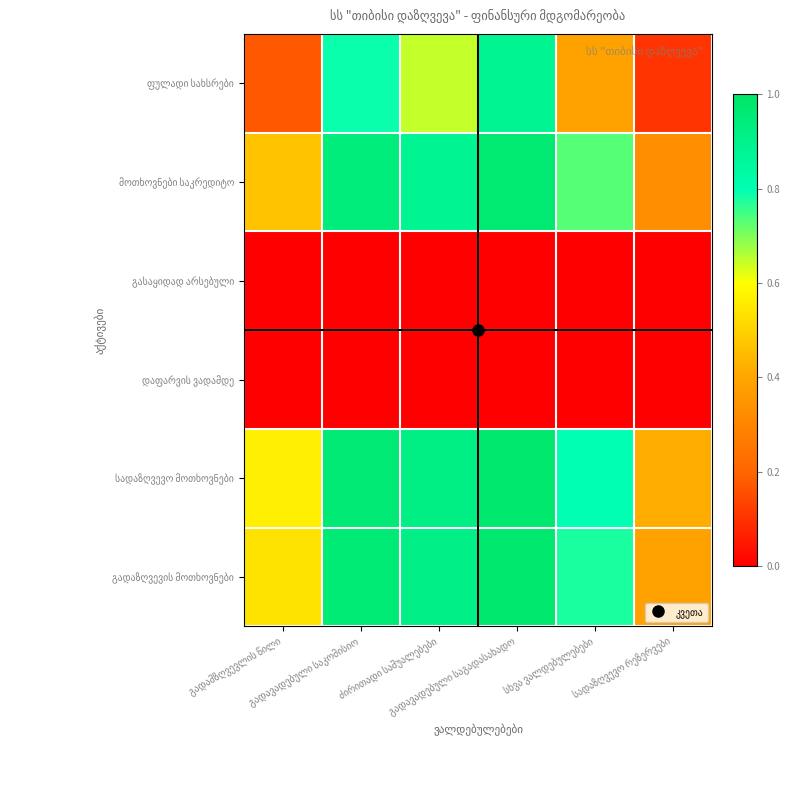

At which label is ფულადი სახსრები closest to 0?

სადაზღვევო რეზერვები